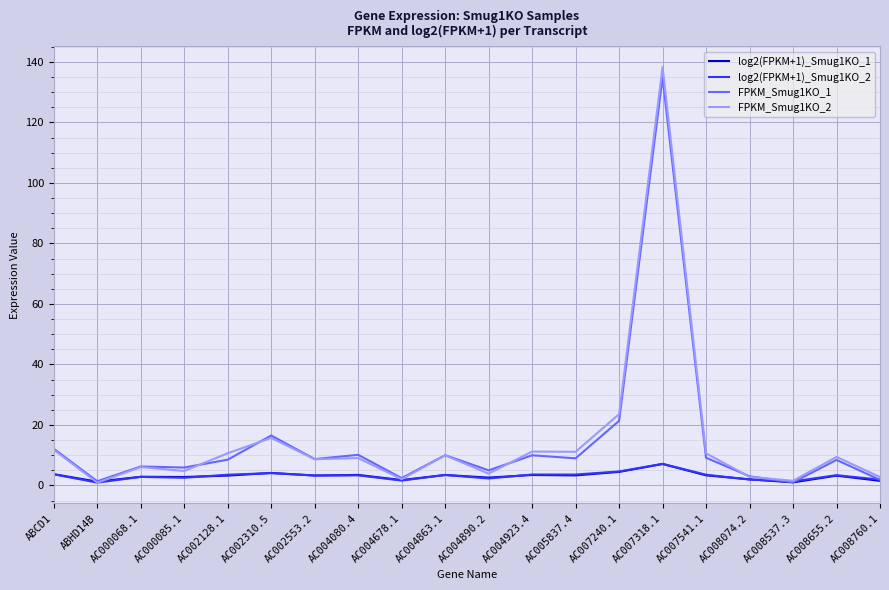

At which category is the sum across all series the highest?

AC007318.1